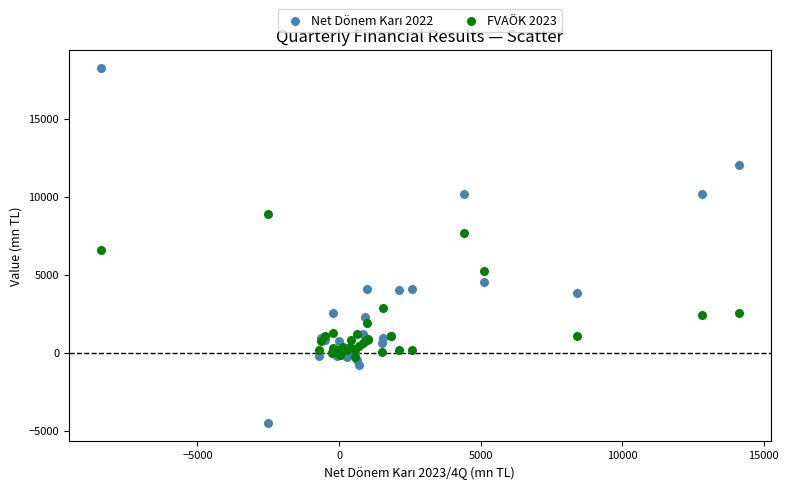

Across all series, what Y value is closest to 6874?

6599.1